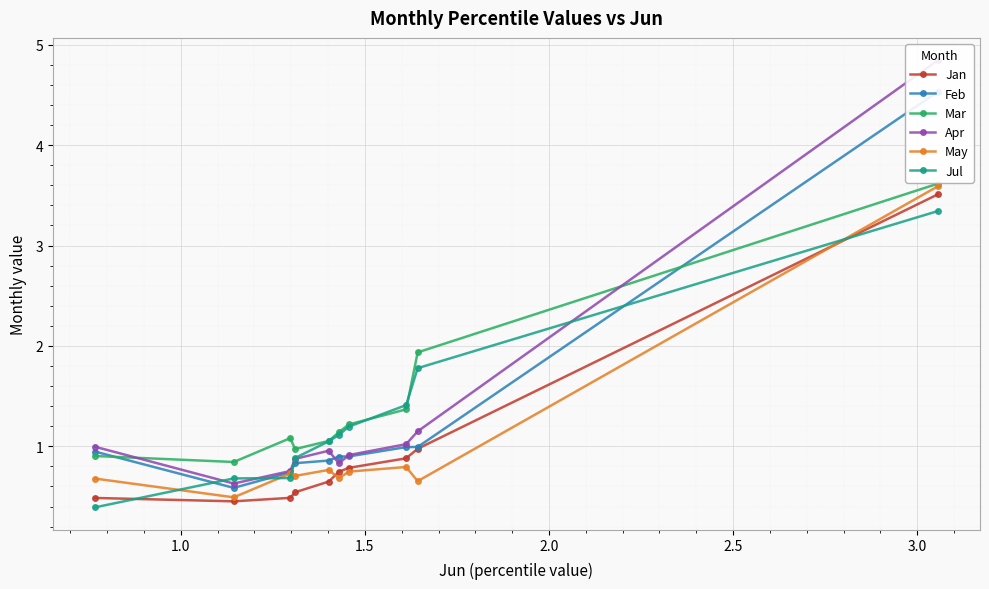

What is the value of the May point at the 3rd from the left?

0.7